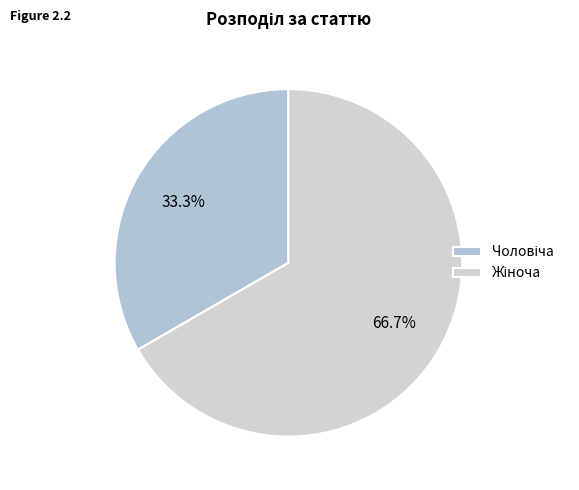

Combined, do Жіноча and Чоловіча account for over 50%?

Yes